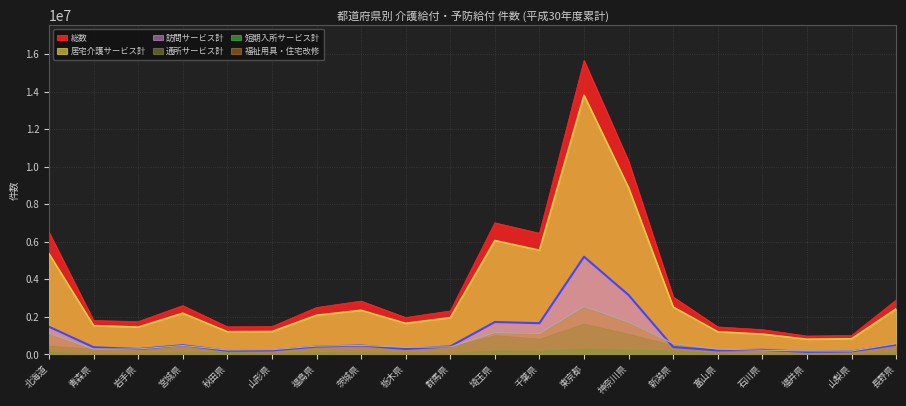

Is it true that 居宅介護サービス計 equals 2427747 at 長野県?

True